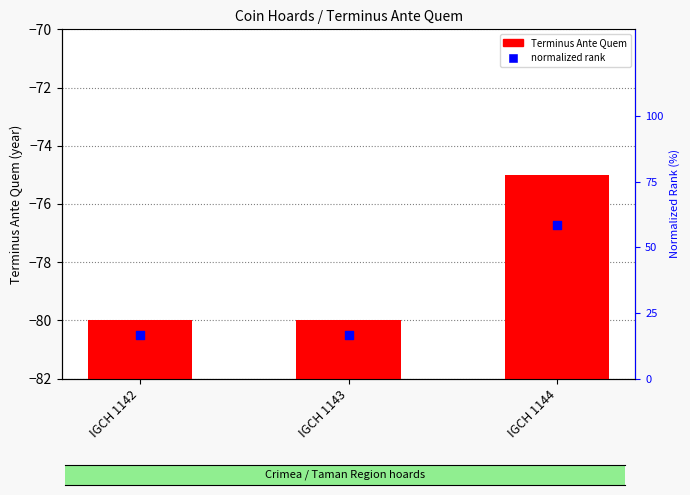

What are all the series names shown in the legend?

Terminus Ante Quem, normalized rank